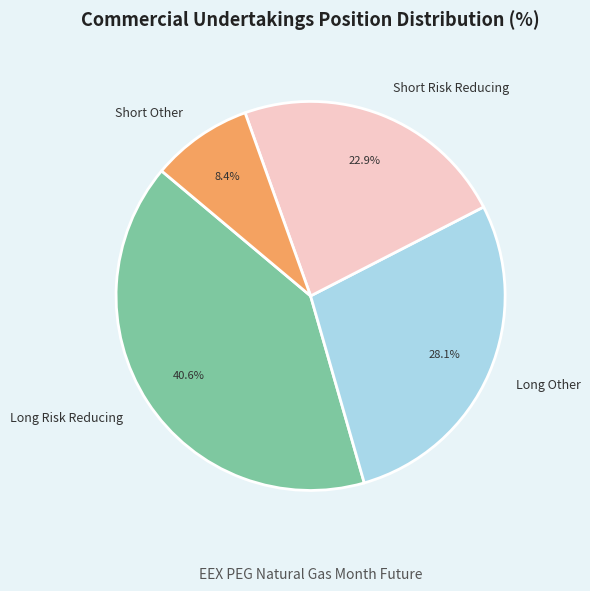

To the nearest percent, what percentage of the pie is Long Risk Reducing?

41%